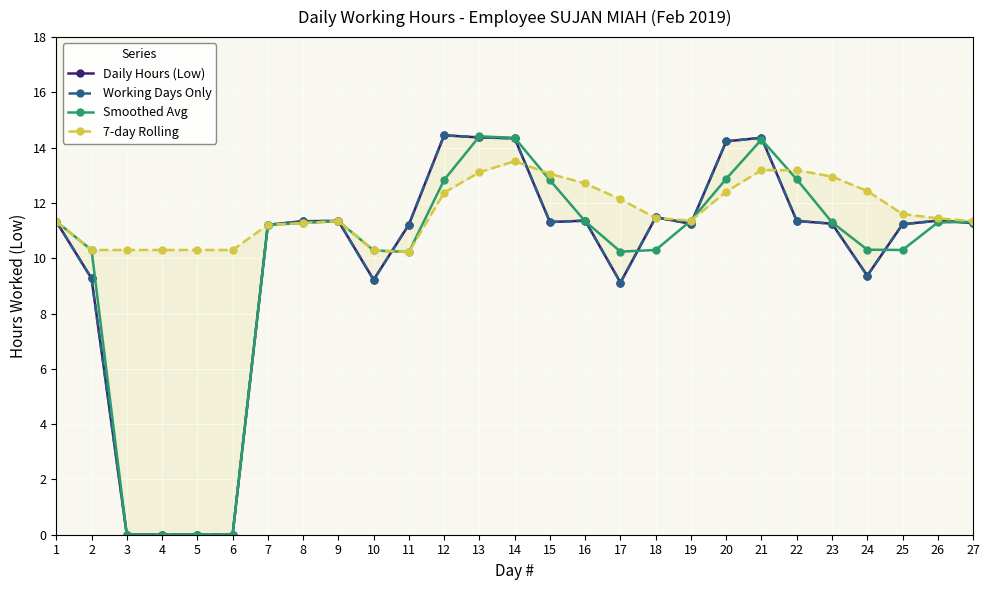

What is the difference between the second highest and second lowest values in the 7-day Rolling series?

2.9